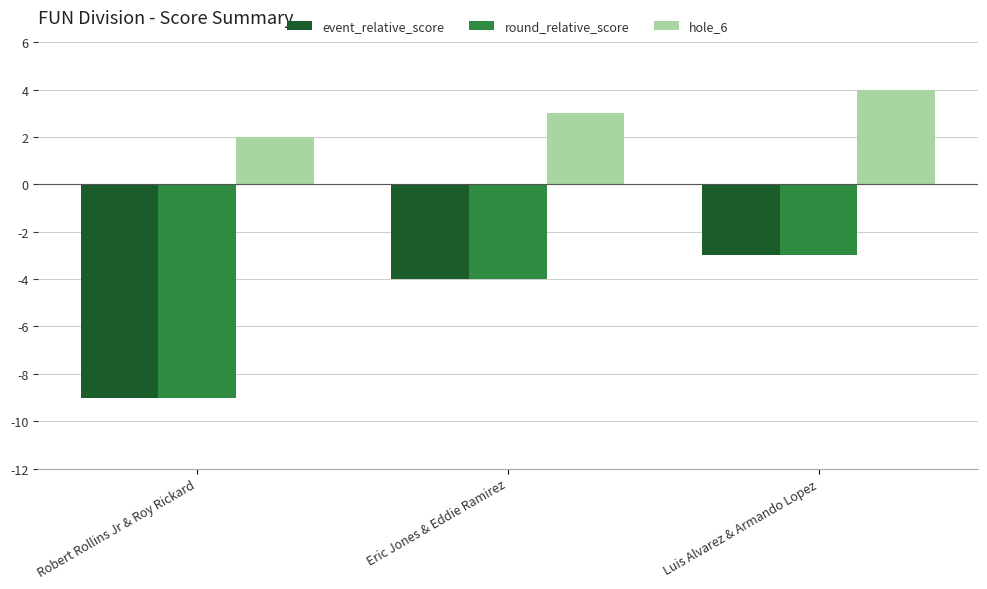

Count the number of data series in this chart.

3